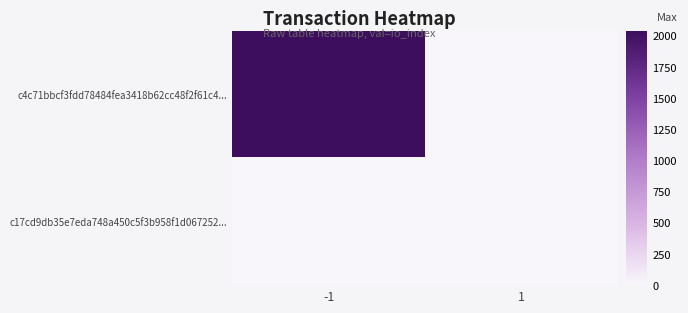

Between 1 and -1, which is larger?

-1